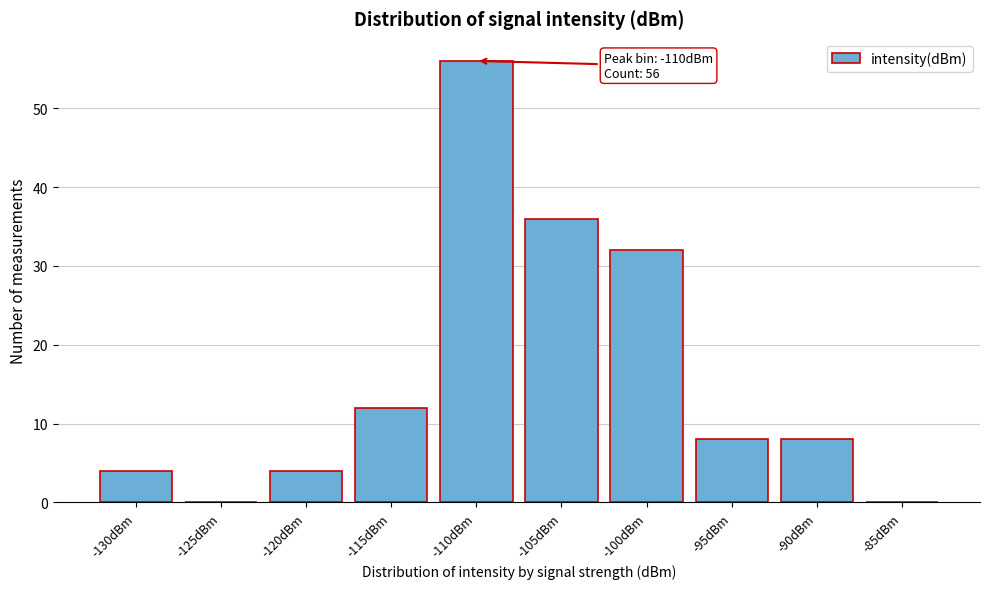

Reading left to right, extract all data points from this chart.

-130dBm=4	-125dBm=0	-120dBm=4	-115dBm=12	-110dBm=56	-105dBm=36	-100dBm=32	-95dBm=8	-90dBm=8	-85dBm=0